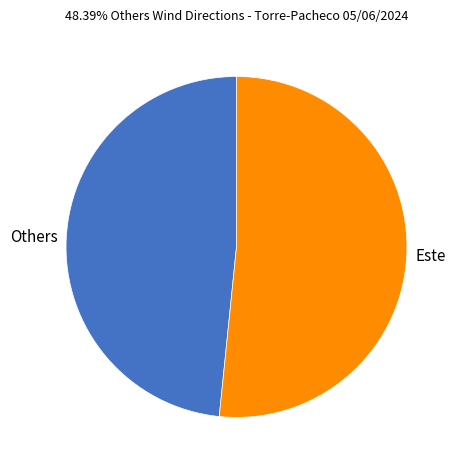

Which slice is the largest?

Este